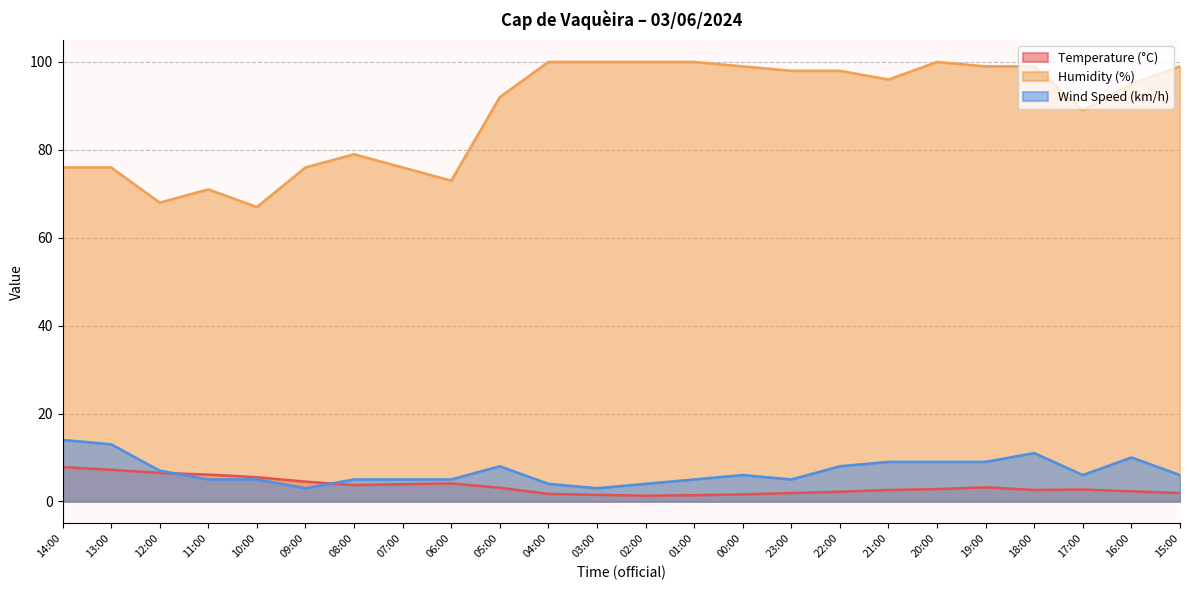

Which series has the widest spread of values?

Humidity (%)